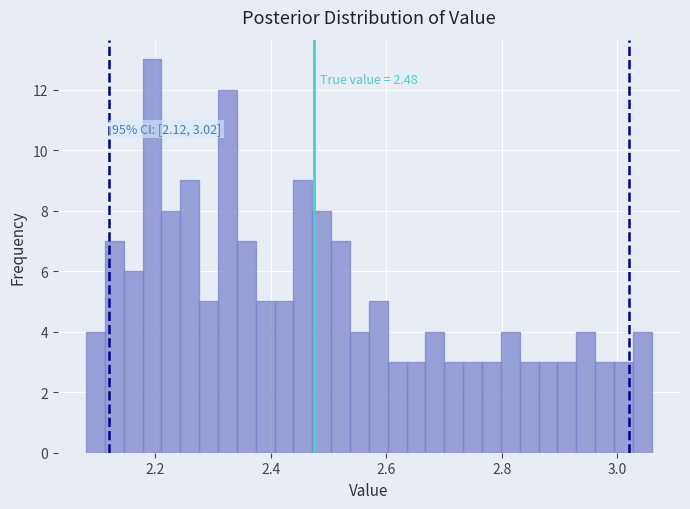

Around what value on the x-axis is the tallest bar? Give the approximate position of its centre, as read against the axis.

2.20